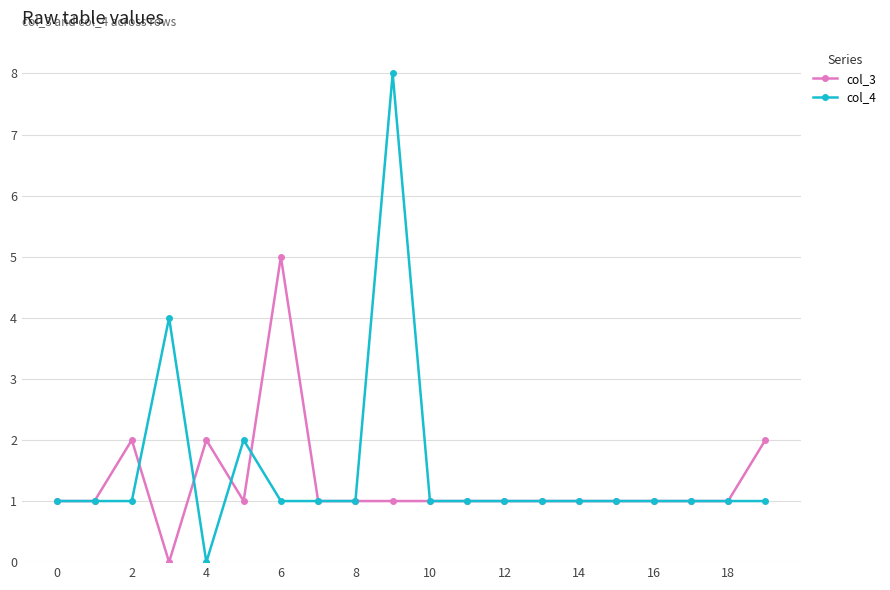

Reading left to right, extract all data points from this chart.

col_3: 1	1	2	0	2	1	5	1	1	1	1	1	1	1	1	1	1	1	1	2
col_4: 1	1	1	4	0	2	1	1	1	8	1	1	1	1	1	1	1	1	1	1